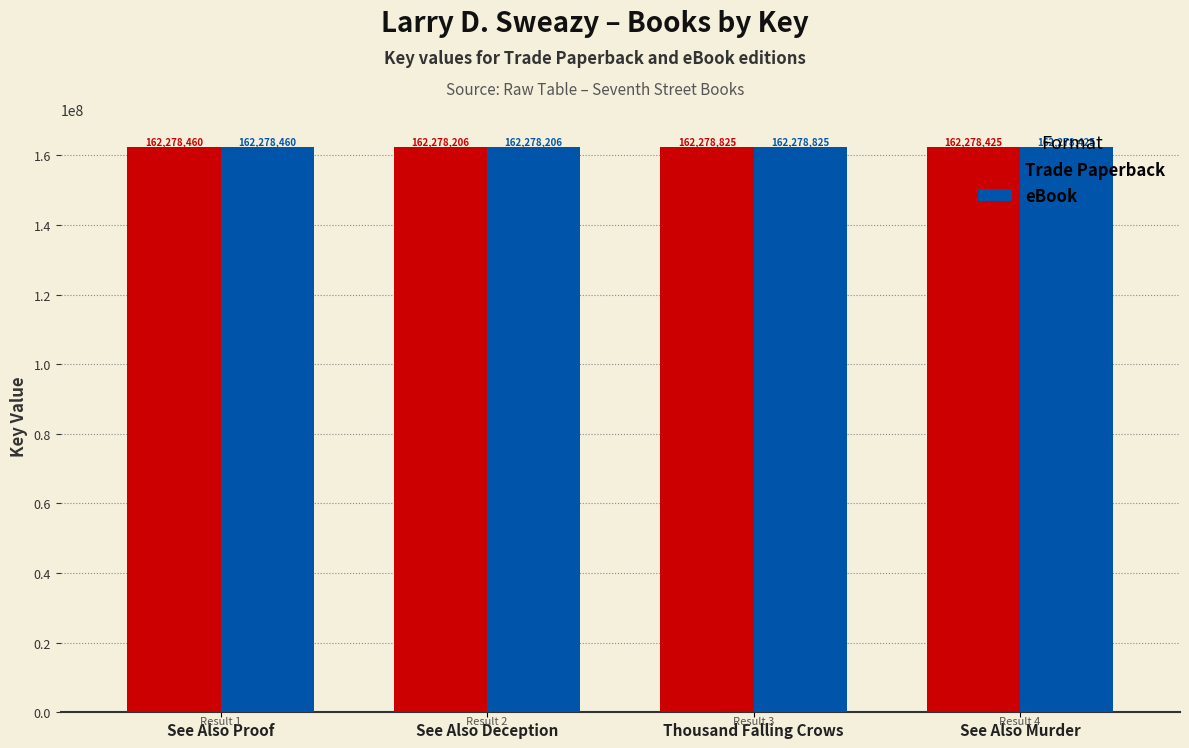

Rank the categories by eBook value from lowest to highest.

See Also Deception, See Also Murder, See Also Proof, Thousand Falling Crows